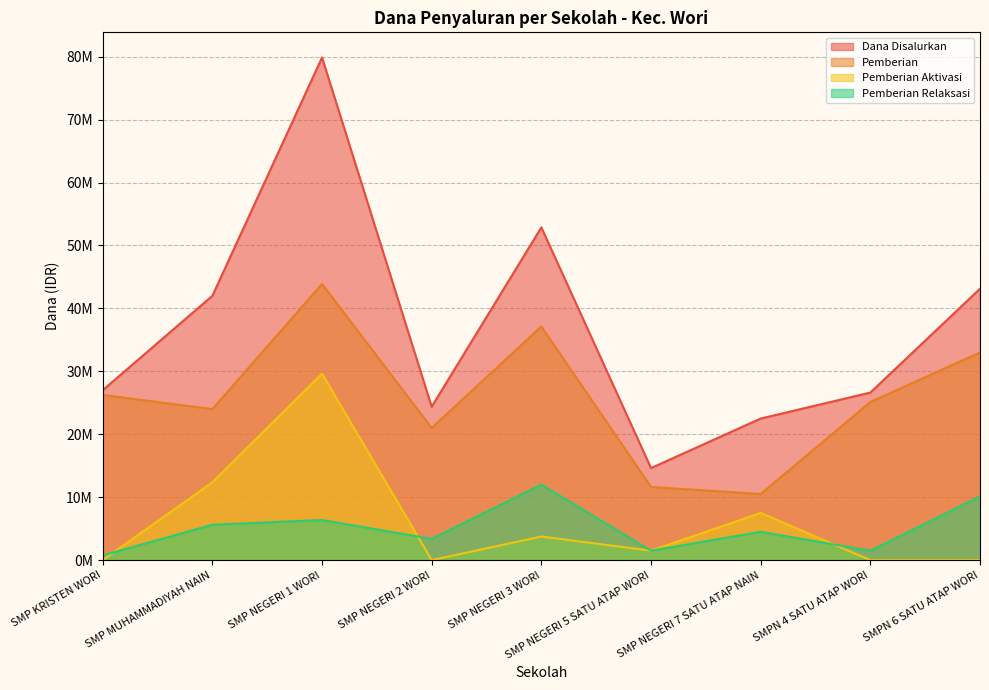

List the series in order of their peak value, highest first.

Dana Disalurkan, Pemberian, Pemberian Aktivasi, Pemberian Relaksasi